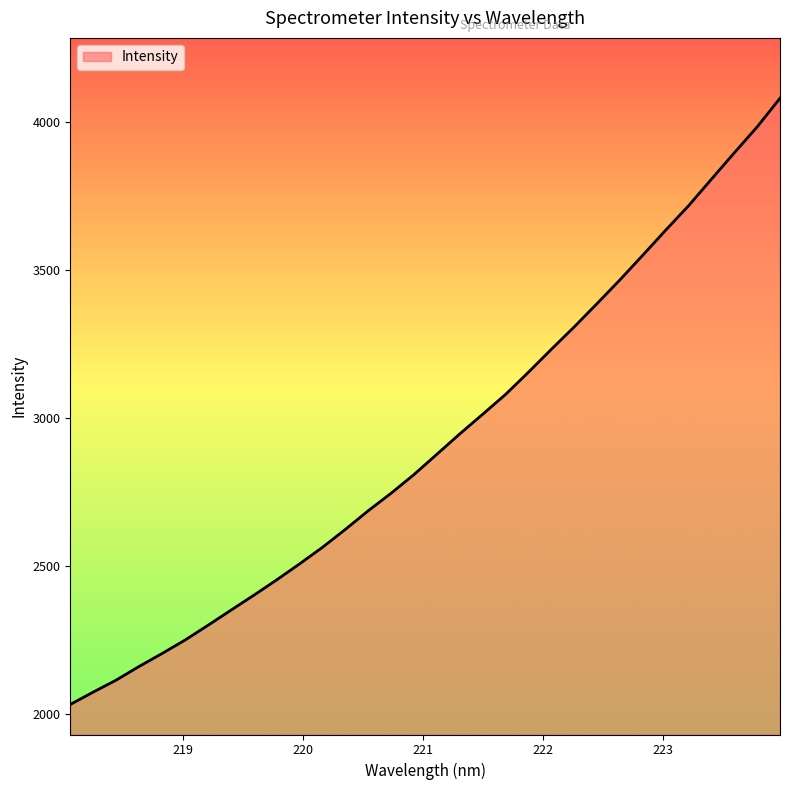

What is the maximum value shown in the chart?

4081.9